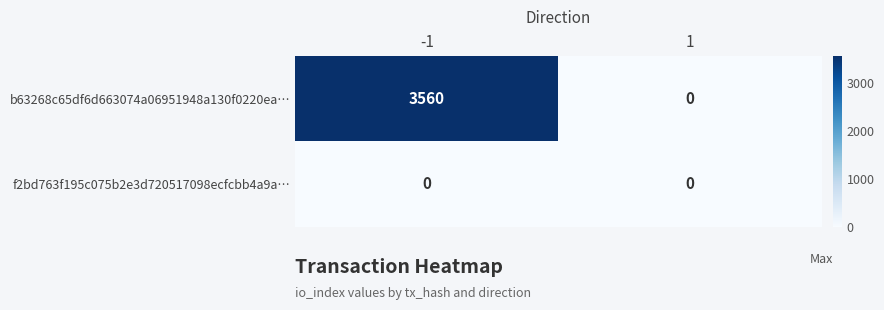

At -1, list the series in order from largest to smallest.

b63268c65df6d663074a06951948a130f0220ea…, f2bd763f195c075b2e3d720517098ecfcbb4a9a…